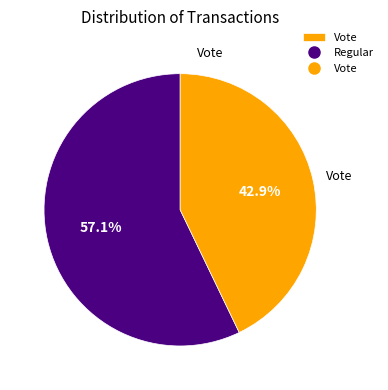

Is there a majority slice in this chart?

Yes